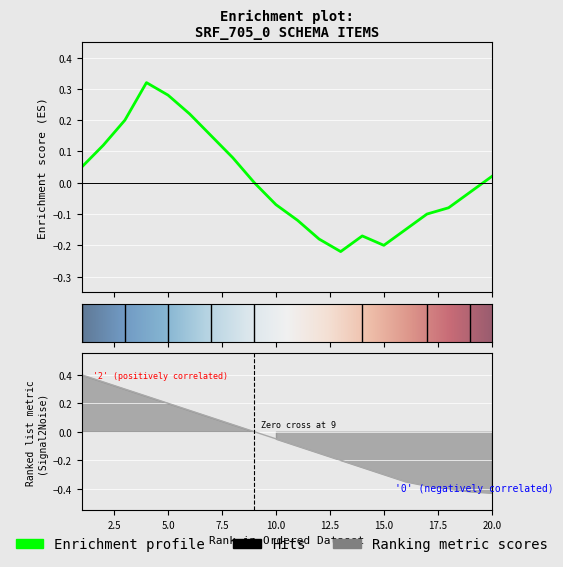

How many interior local peaks does the Enrichment profile series have?

2